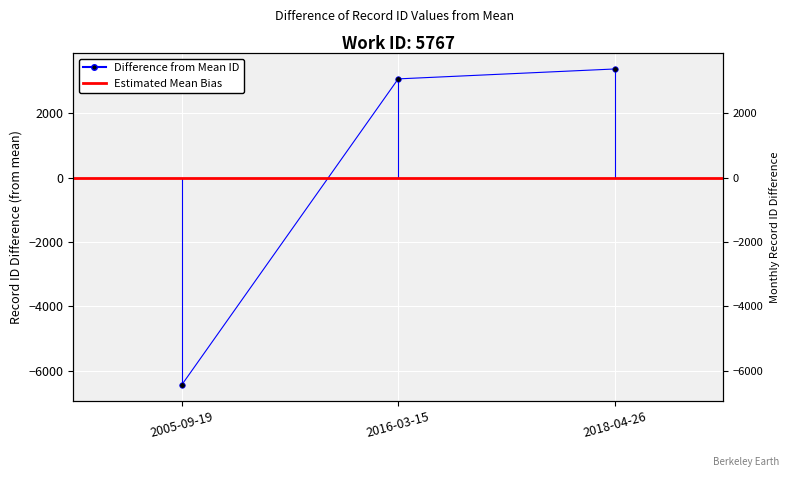

Reading left to right, what are all the values shown in this chart?

2005-09-19=-6448	2016-03-15=3070	2018-04-26=3378